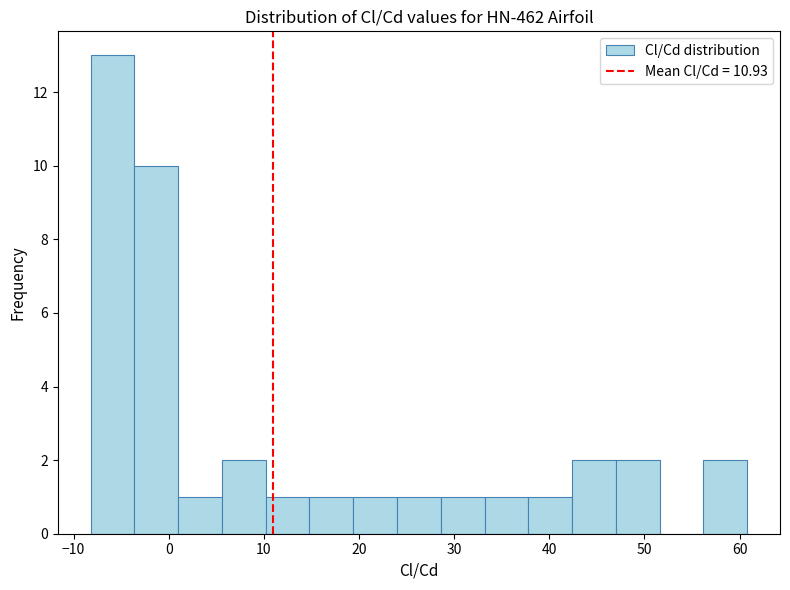

Reading left to right, list every bar in this chart as the range it spans on the x-axis followed by its height. Neither the bar edges nor the heights are printed on the chart, so give them approximately, as read against the axes.

-8 to -4: 13
-4 to 1: 10
1 to 6: 1
6 to 10: 2
10 to 15: 1
15 to 19: 1
19 to 24: 1
24 to 29: 1
29 to 33: 1
33 to 38: 1
38 to 42: 1
42 to 47: 2
47 to 52: 2
52 to 56: 0
56 to 61: 2